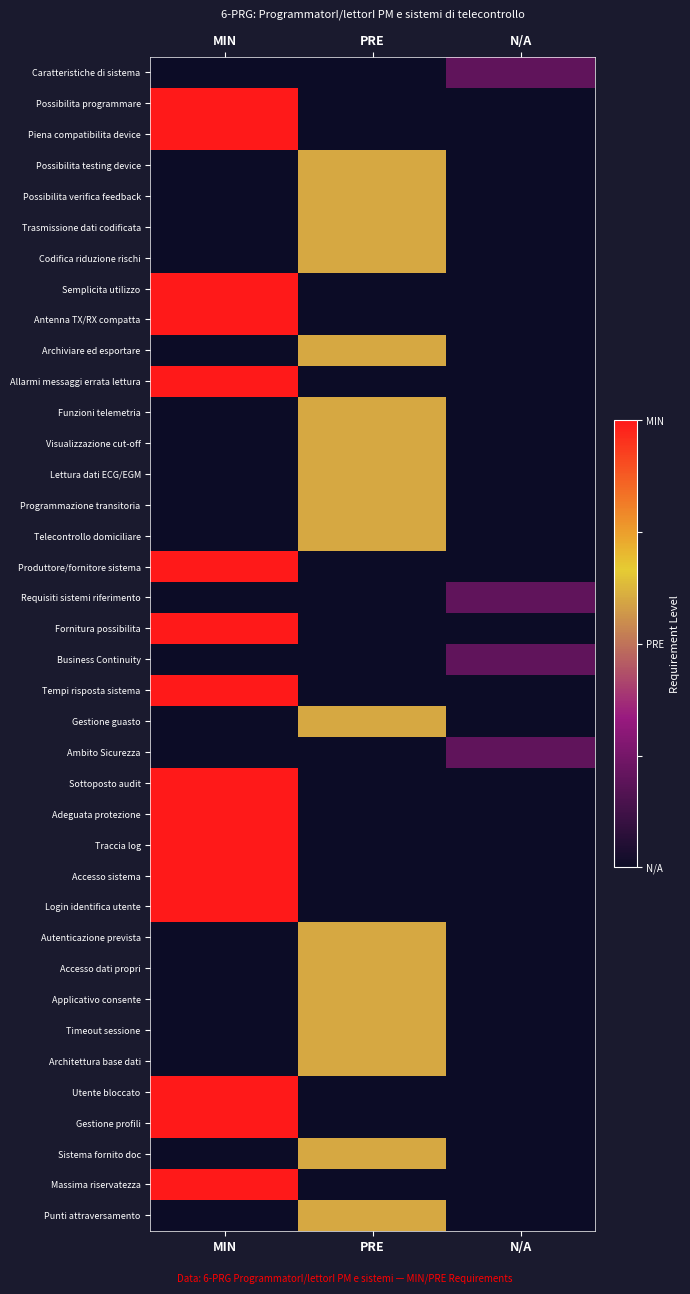

Rank the series at N/A from highest to lowest value.

Caratteristiche di sistema, Requisiti sistemi riferimento, Business Continuity, Ambito Sicurezza, Possibilita programmare, Piena compatibilita device, Possibilita testing device, Possibilita verifica feedback, Trasmissione dati codificata, Codifica riduzione rischi, Semplicita utilizzo, Antenna TX/RX compatta, Archiviare ed esportare, Allarmi messaggi errata lettura, Funzioni telemetria, Visualizzazione cut-off, Lettura dati ECG/EGM, Programmazione transitoria, Telecontrollo domiciliare, Produttore/fornitore sistema, Fornitura possibilita, Tempi risposta sistema, Gestione guasto, Sottoposto audit, Adeguata protezione, Traccia log, Accesso sistema, Login identifica utente, Autenticazione prevista, Accesso dati propri, Applicativo consente, Timeout sessione, Architettura base dati, Utente bloccato, Gestione profili, Sistema fornito doc, Massima riservatezza, Punti attraversamento